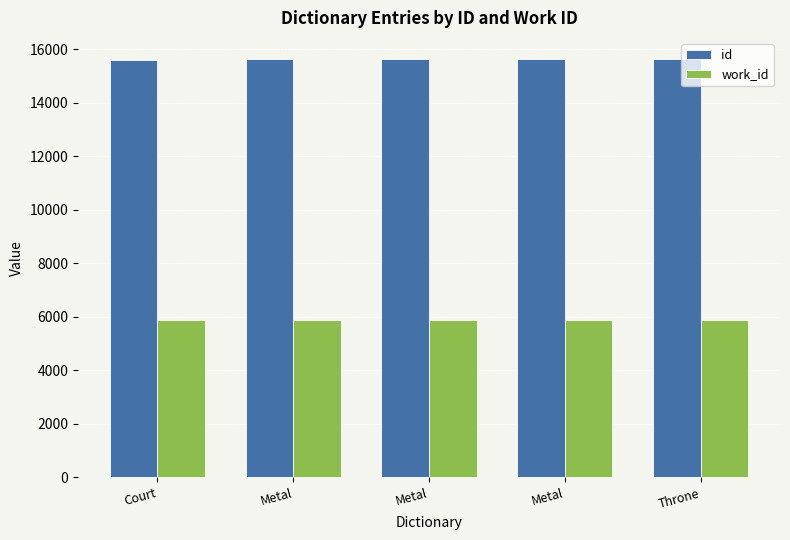

What is the difference between the id values at Throne and Court?

27